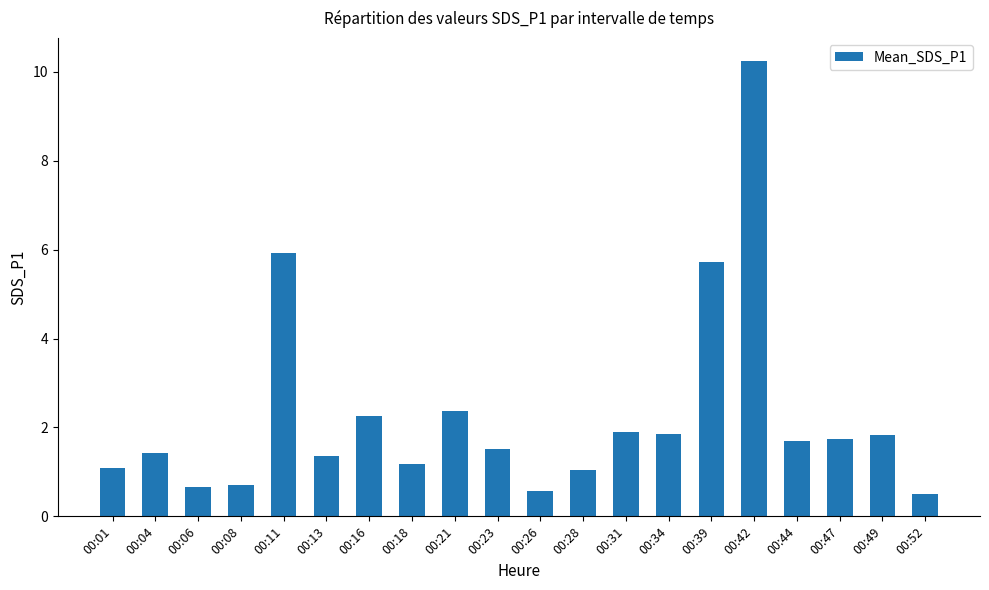

What is the value of the 20th bar from the left?

0.5